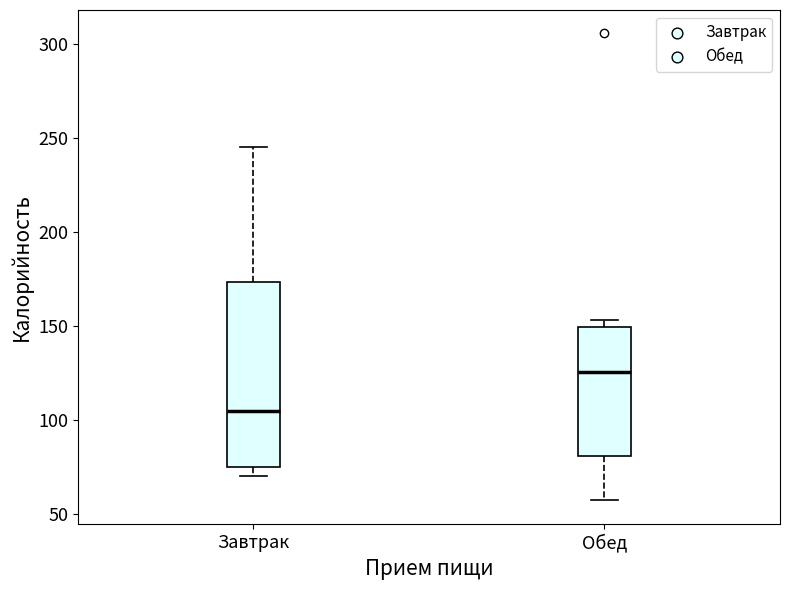

Which box has the lowest median line?

Завтрак